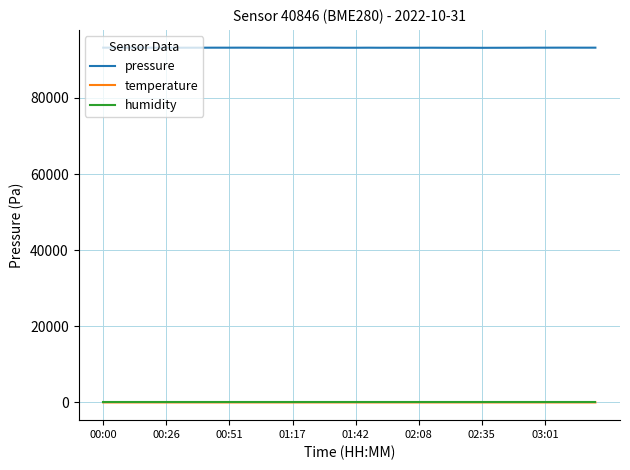

Which series has the largest range (max minus min)?

pressure